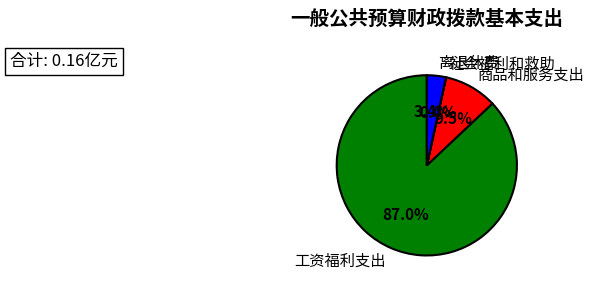

Which slice is the largest?

工资福利支出